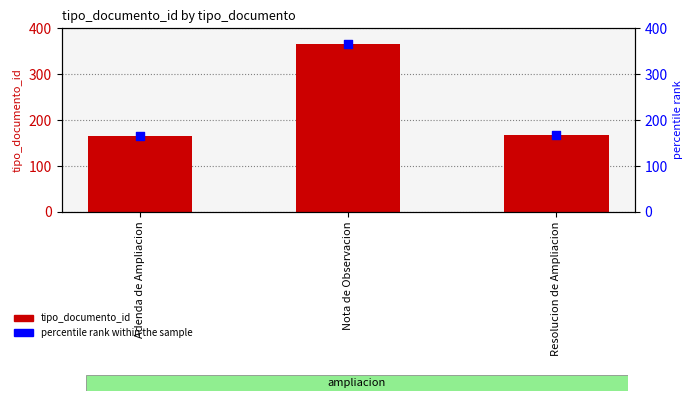

Which series contains the highest Y value?

tipo_documento_id